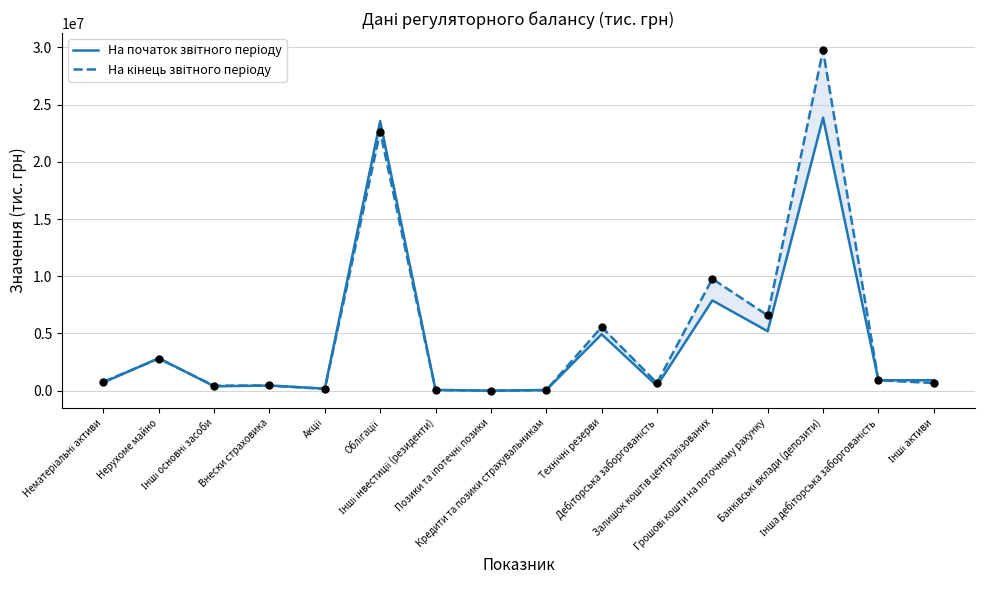

At which category is the sum across all series the highest?

Банківські вклади (депозити)